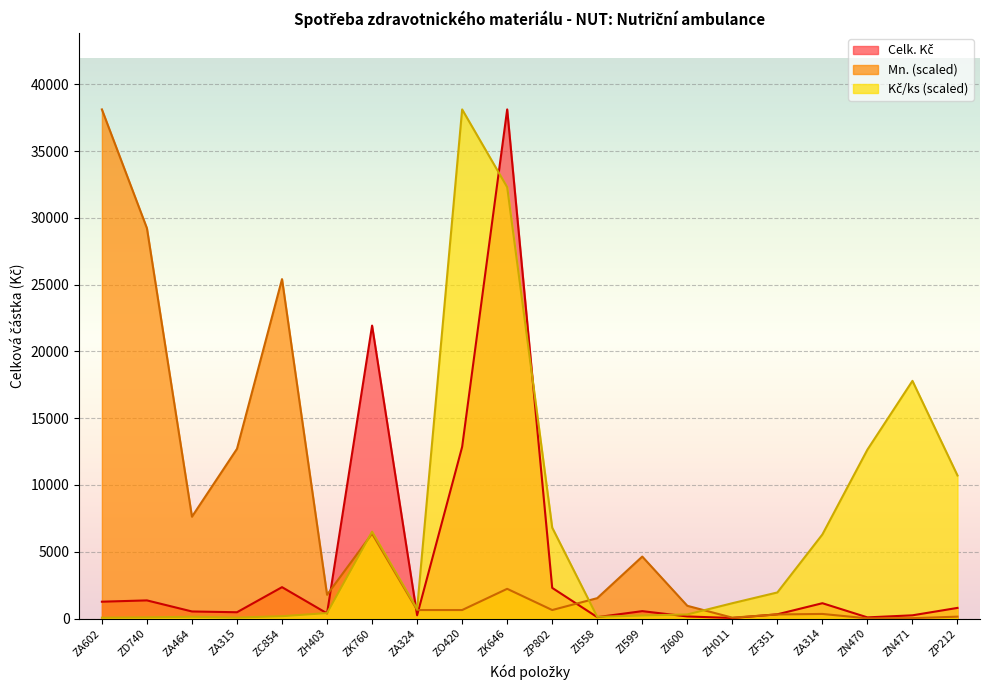

Which series has the widest spread of values?

Mn.